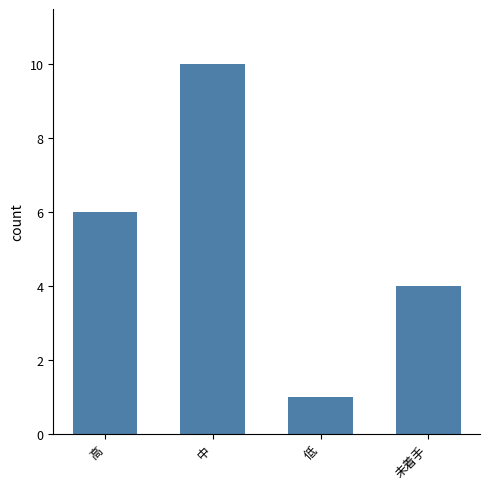

What is the sum of the values at 中 and 高?

16